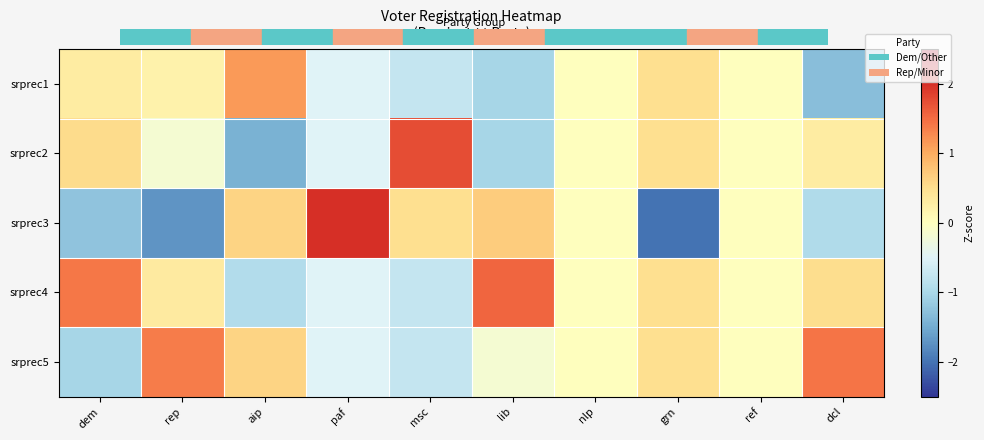

Which category has the highest value across all series?

paf